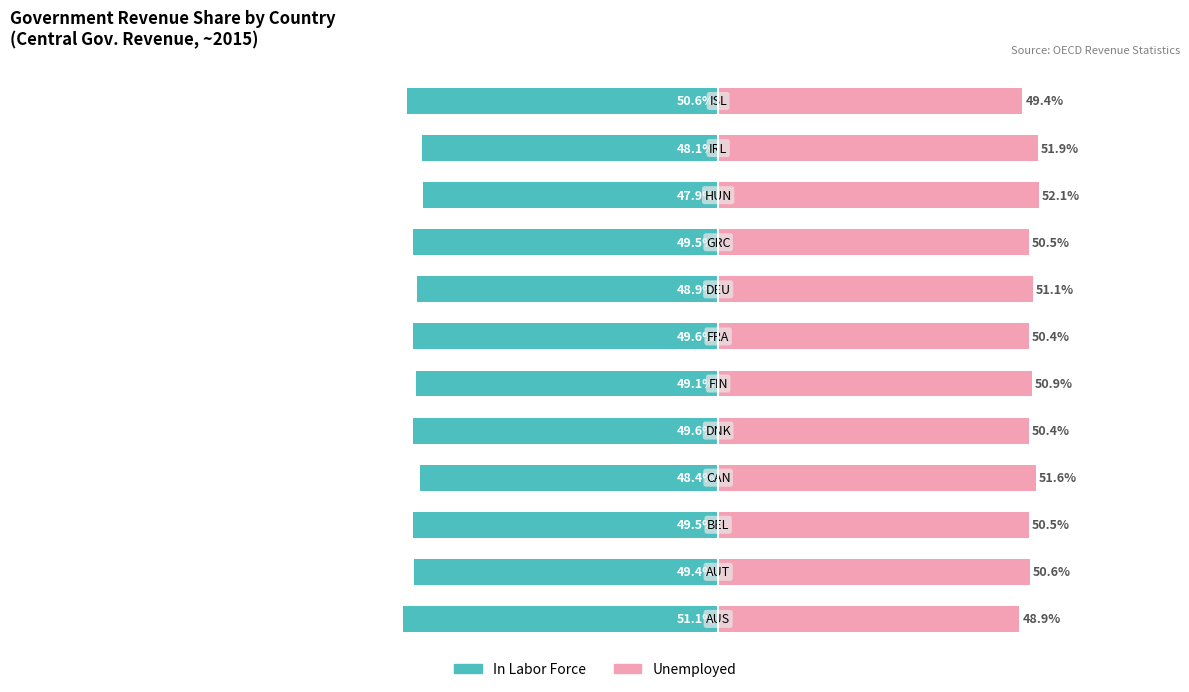

Reading right to left, extract all data points from this chart.

In Labor Force: -50.6	-48.1	-47.9	-49.5	-48.9	-49.6	-49.1	-49.6	-48.4	-49.5	-49.4	-51.1
Unemployed: 49.4	51.9	52.1	50.5	51.1	50.4	50.9	50.4	51.6	50.5	50.6	48.9